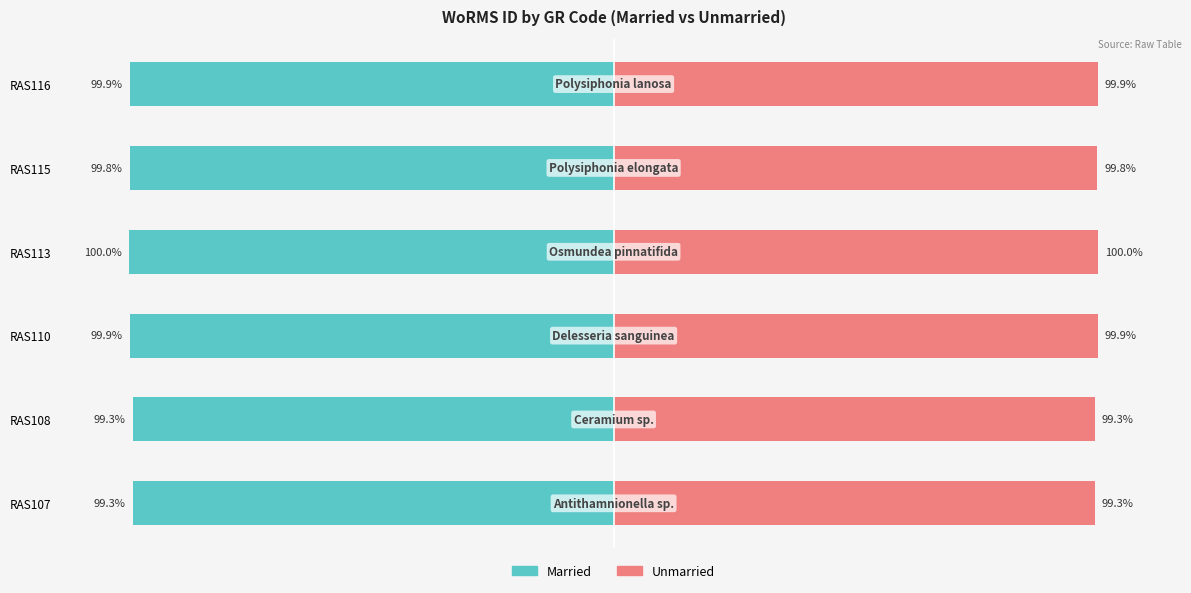

Reading right to left, transcribe all the data shown in this chart.

Married: -99.9	-99.8	-100.0	-99.9	-99.3	-99.3
Unmarried: 99.9	99.8	100.0	99.9	99.3	99.3